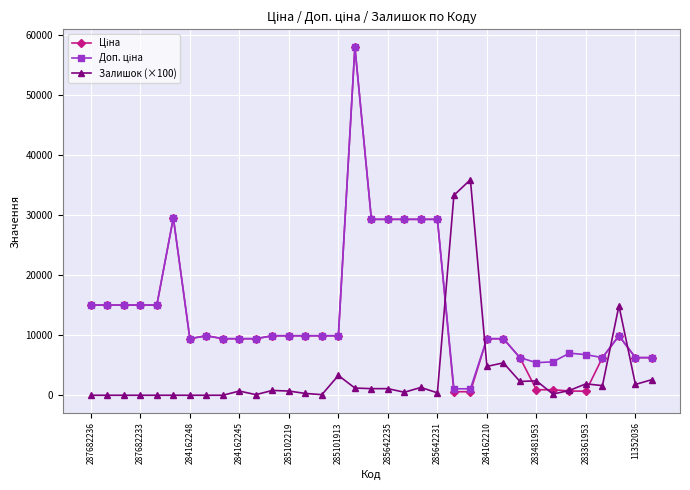

At how many categories does at least one series exceed 16417?

9